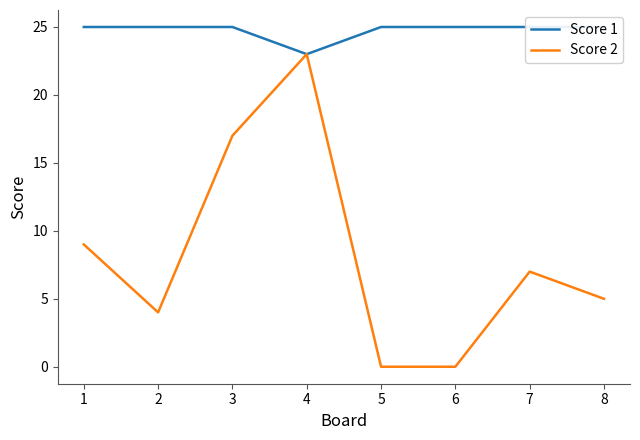

At how many categories does at least one series exceed 22?

8